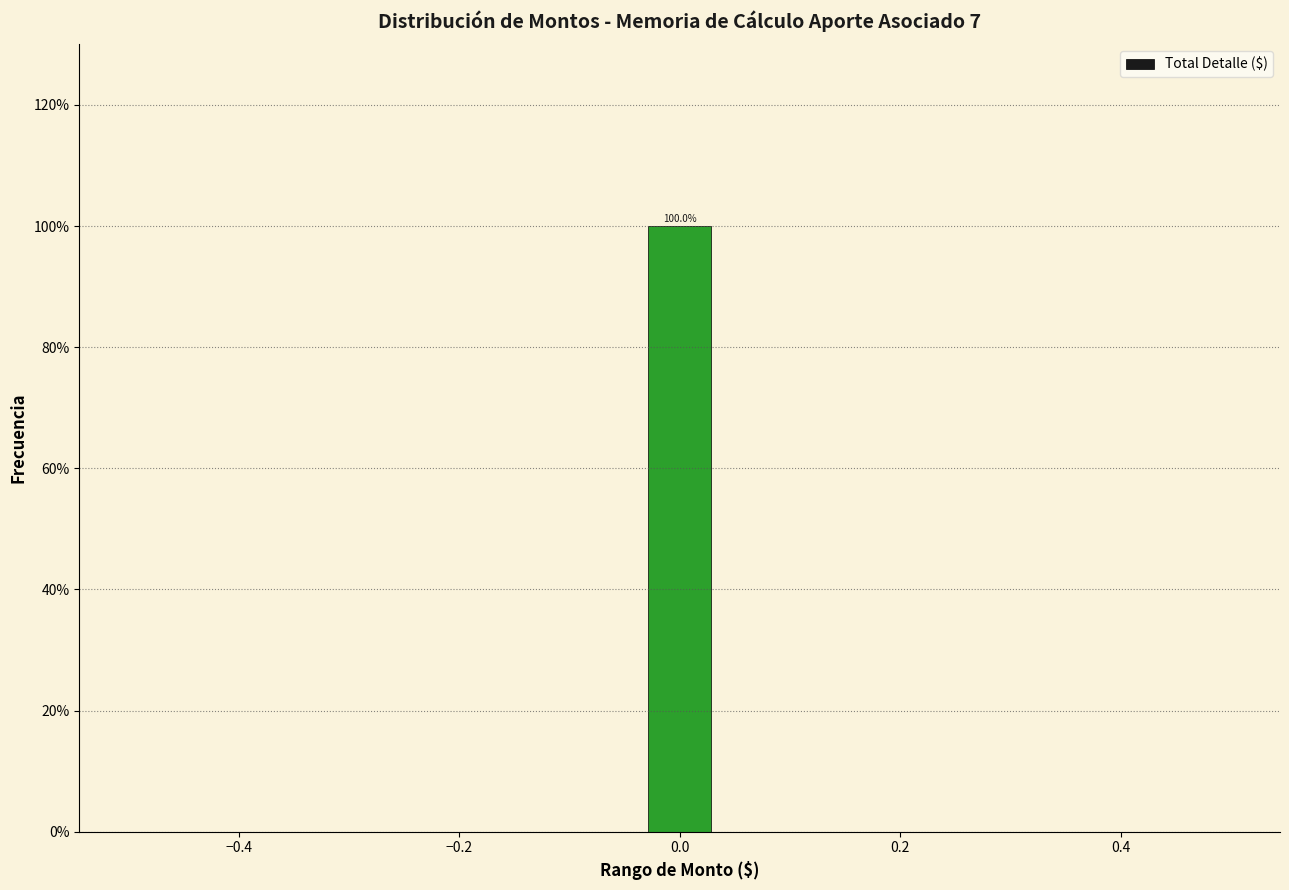

Around what value on the x-axis is the tallest bar? Give the approximate position of its centre, as read against the axis.

0.00